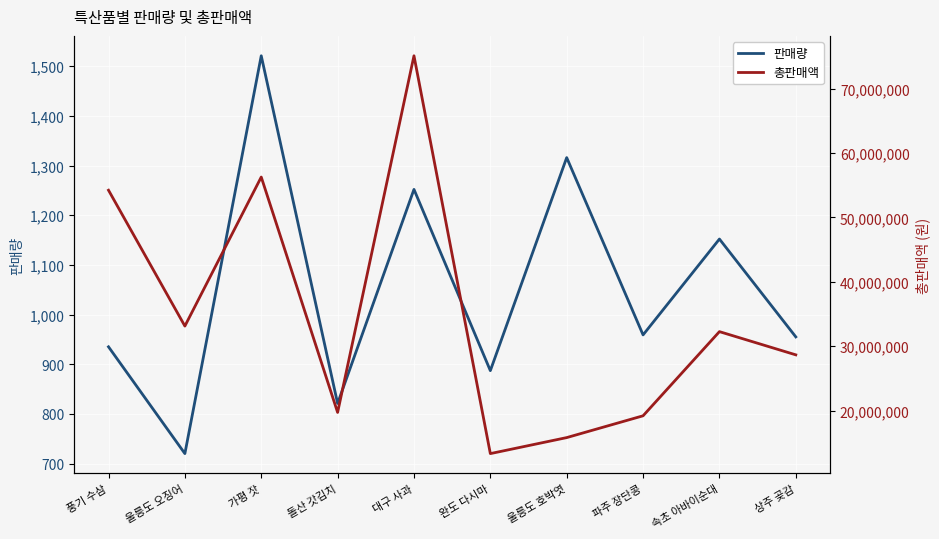

Rank the categories by 총판매액 value from lowest to highest.

완도 다시마, 울릉도 호박엿, 파주 장단콩, 돌산 갓김치, 상주 곶감, 속초 아바이순대, 울릉도 오징어, 풍기 수삼, 가평 잣, 대구 사과